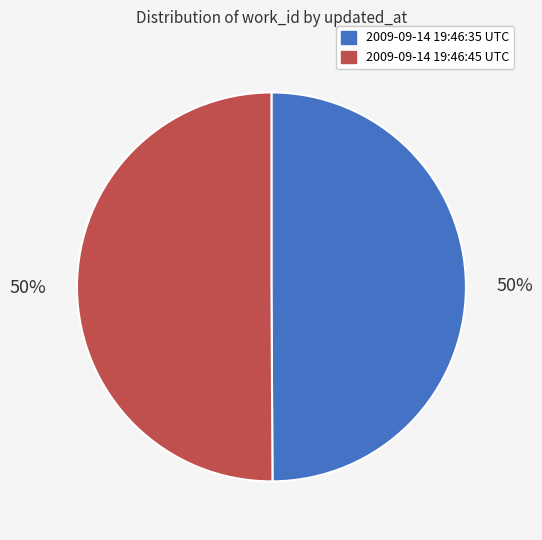

Count the number of slices in the pie.

2